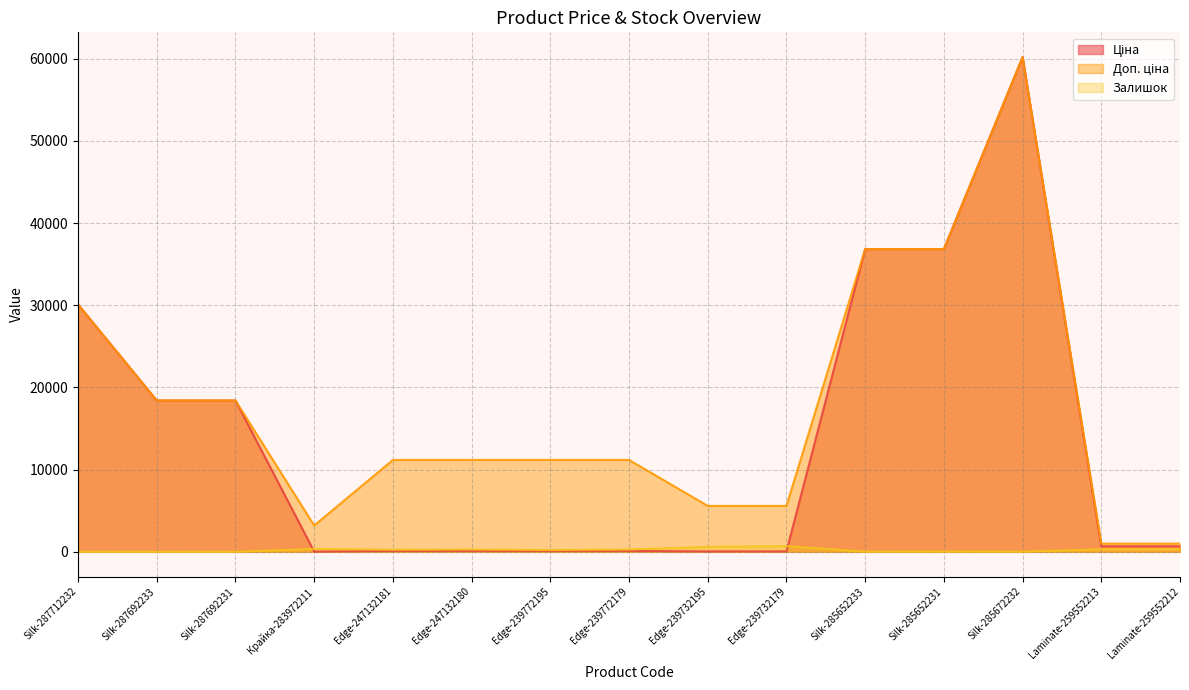

Where do Ціна and Залишок first cross each other?

Silk-287692231 and Крайка-283972211